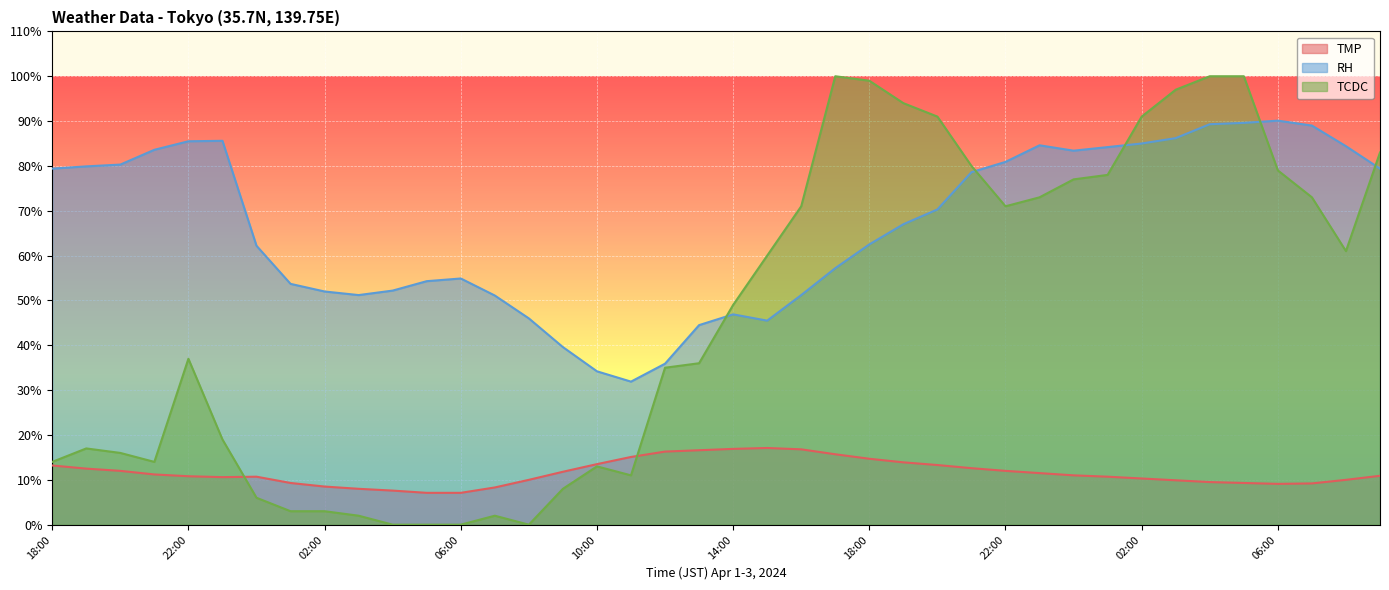

Which has a higher value, 06:00 or 22:00?

22:00